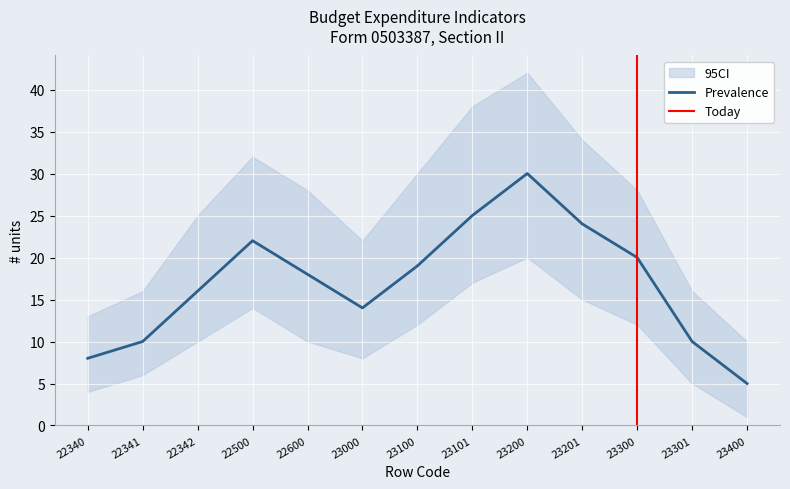

Reading right to left, transcribe all the data shown in this chart.

Prevalence: 5	10	20	24	30	25	19	14	18	22	16	10	8
CI_lower: 1	5	12	15	20	17	12	8	10	14	10	6	4
CI_upper: 10	16	28	34	42	38	30	22	28	32	25	16	13